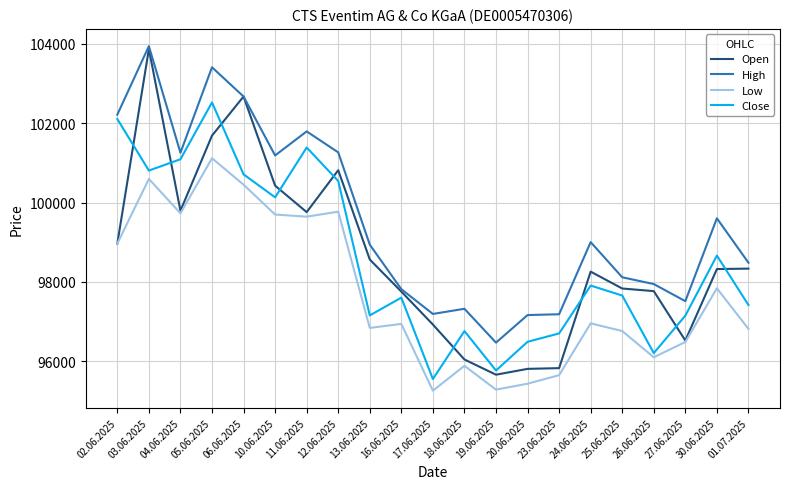

At how many categories does at least one series exceed 98549?

11